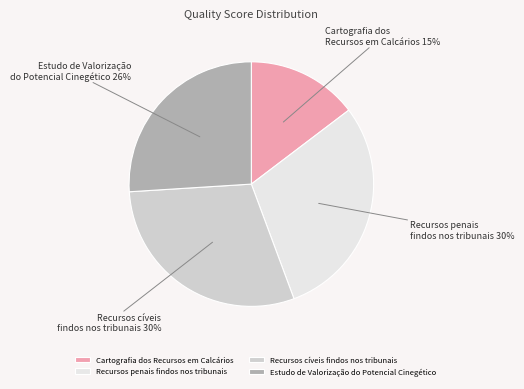

Which has a higher value, Recursos cíveis findos nos tribunais or Estudo de Valorização do Potencial Cinegético?

Recursos cíveis findos nos tribunais